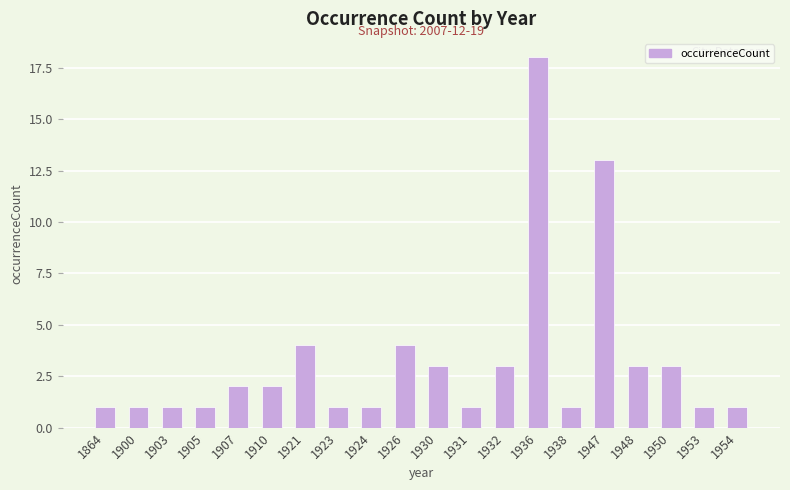

What is the sum of the values at 1950 and 1905?

4